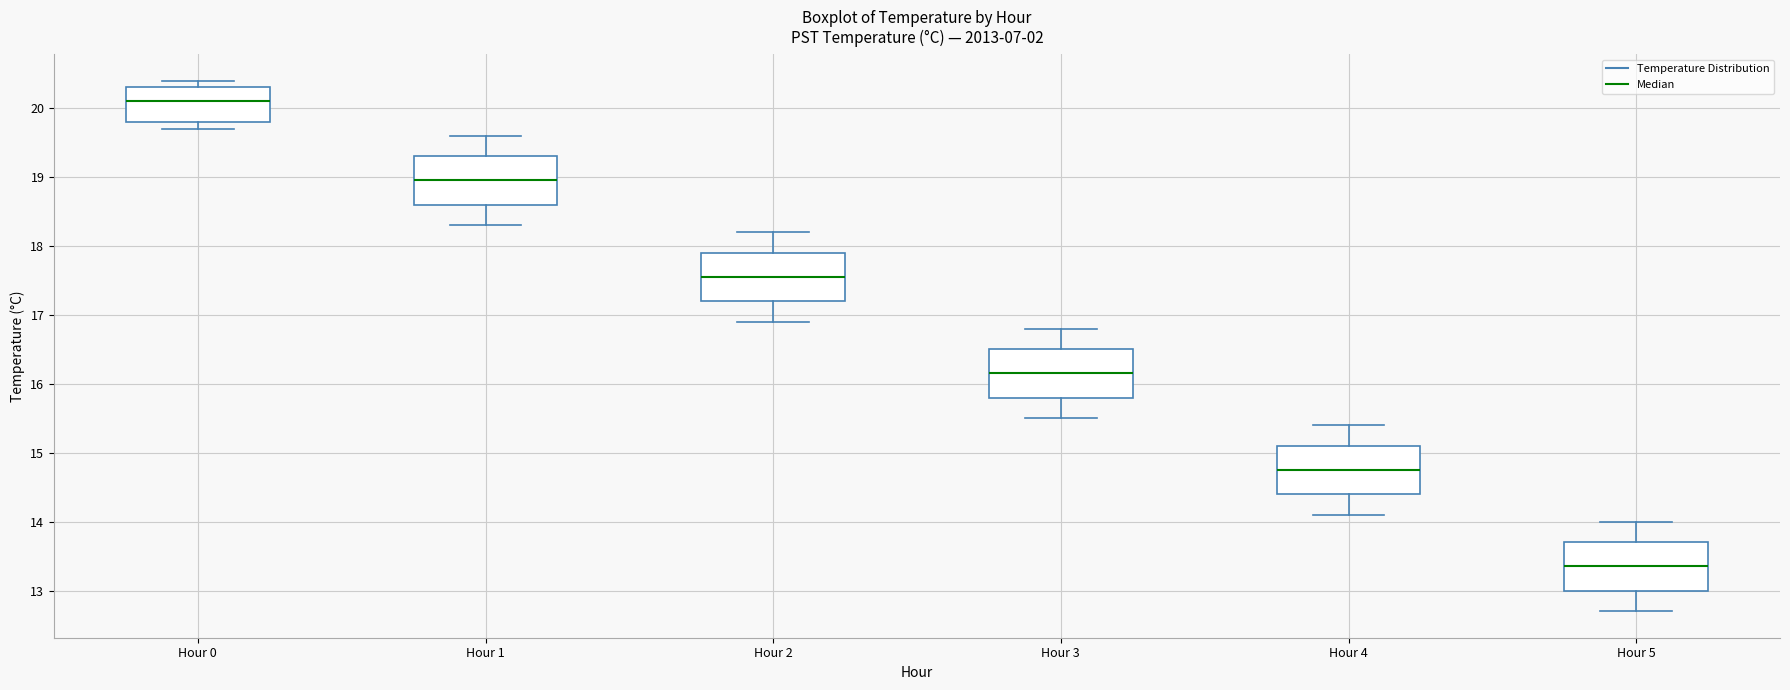

Where does the lower whisker of the box for Hour 3 end on the y-axis? The values are not printed on the chart, so give them approximately, as read against the axis.

15.5